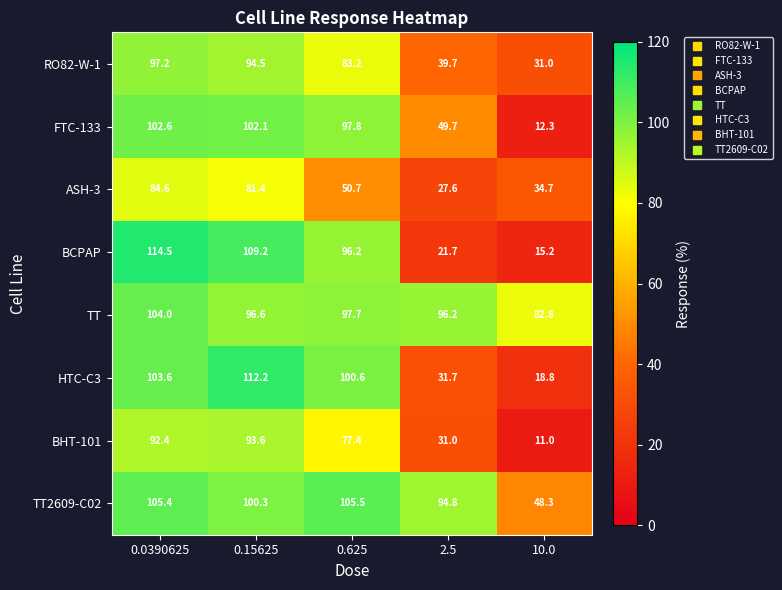

Which series has the largest range (max minus min)?

BCPAP